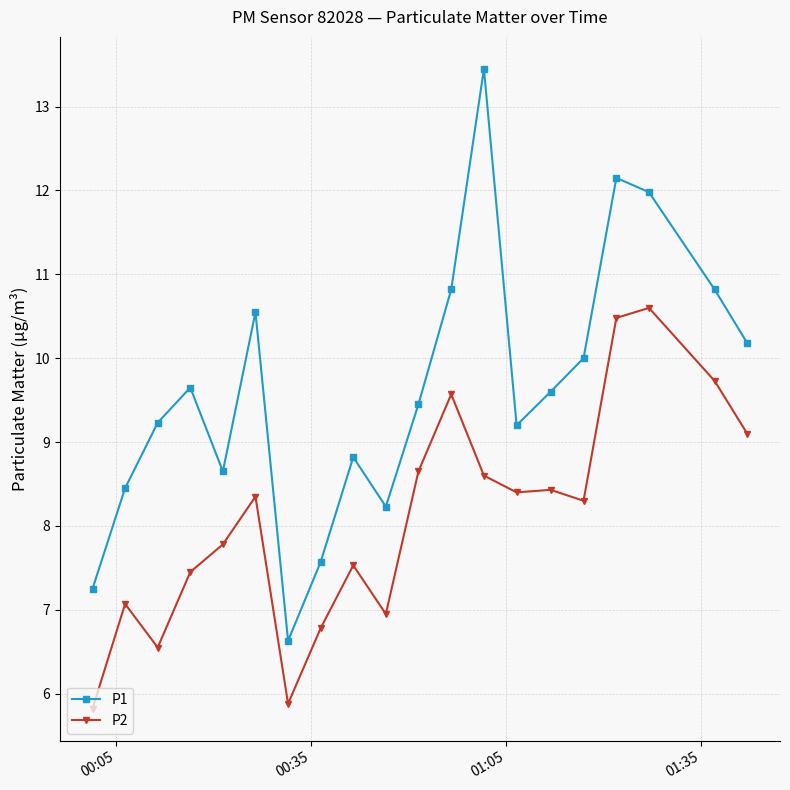

Rank the series by their maximum value, from highest to lowest.

P1, P2